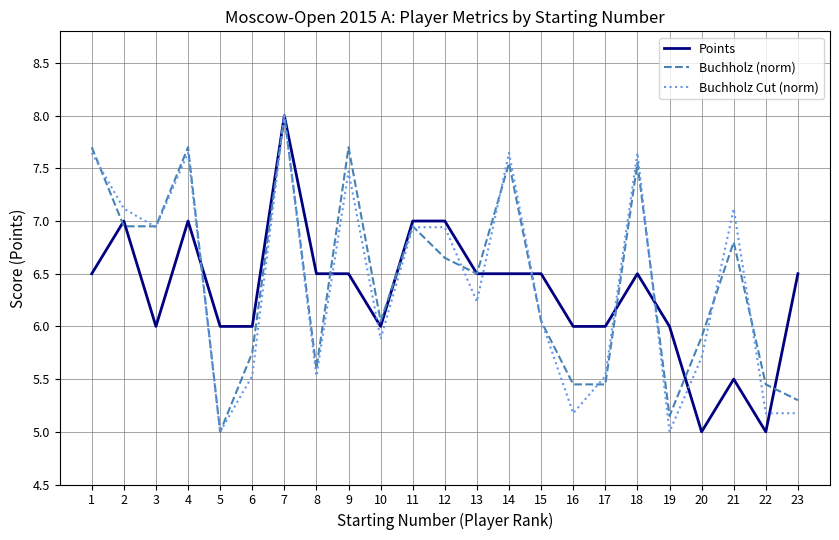

What is the sum of all Buchholz (norm) values?

148.2